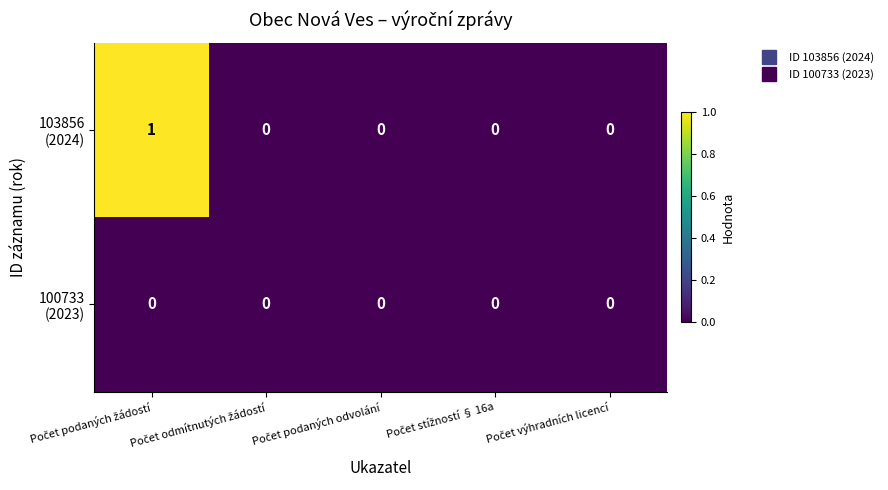

How many data points does each series have?

5